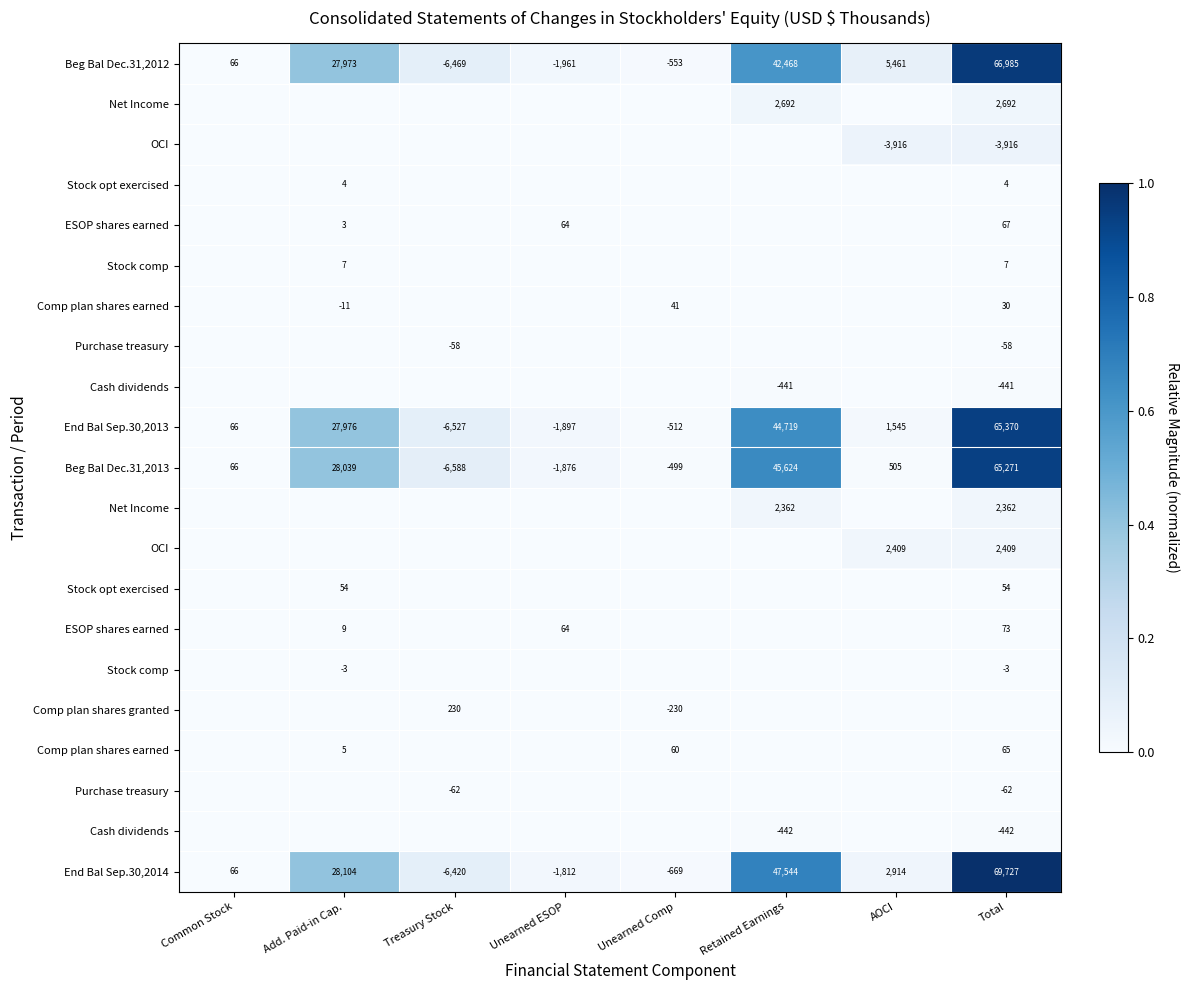

Between Add. Paid-in Cap. and Unearned ESOP, which is larger?

Add. Paid-in Cap.